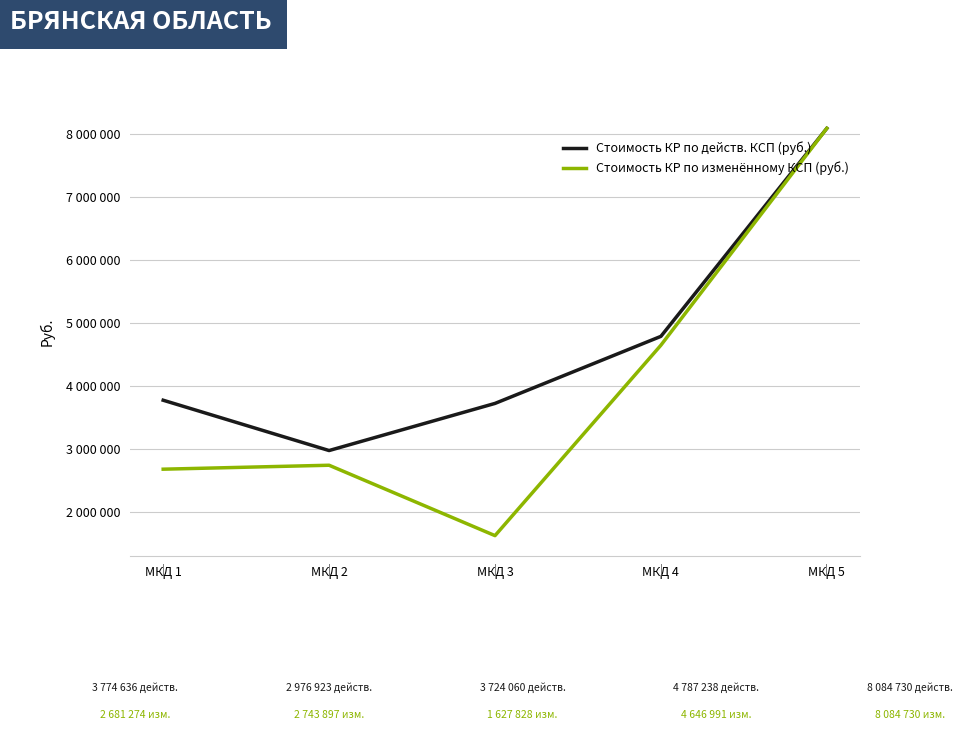

Where is Стоимость КР по изменённому КСП (руб.) nearest to the value 4856278?

МКД 4